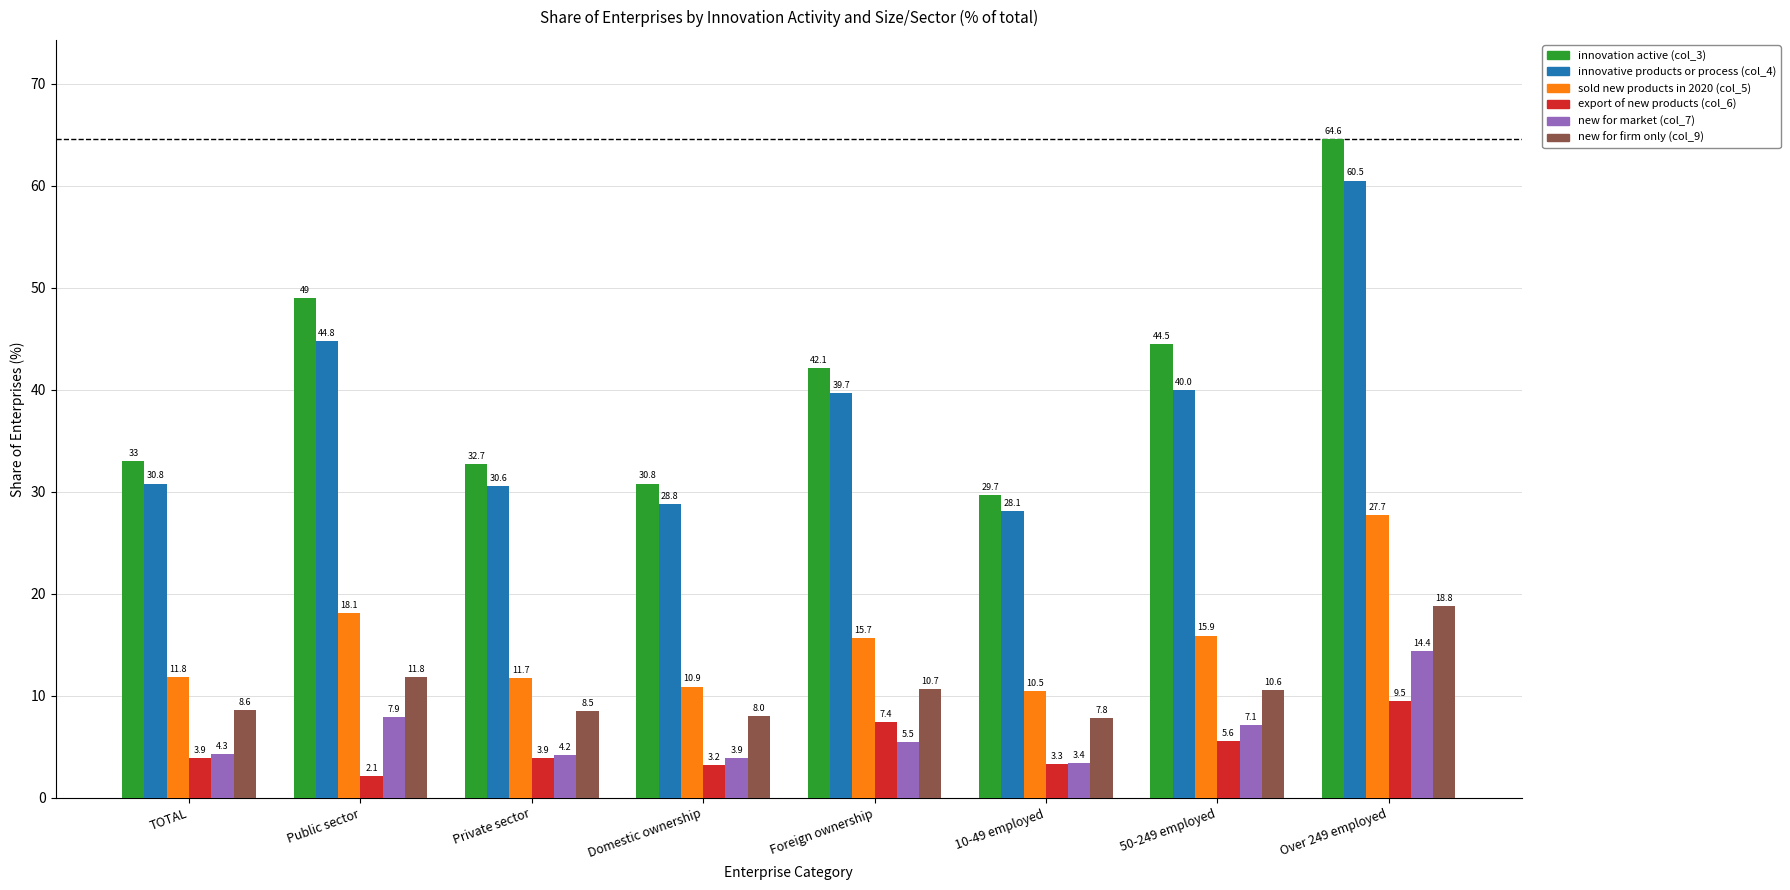

What is the average value of the sold new products in 2020 (col_5) series?

15.3